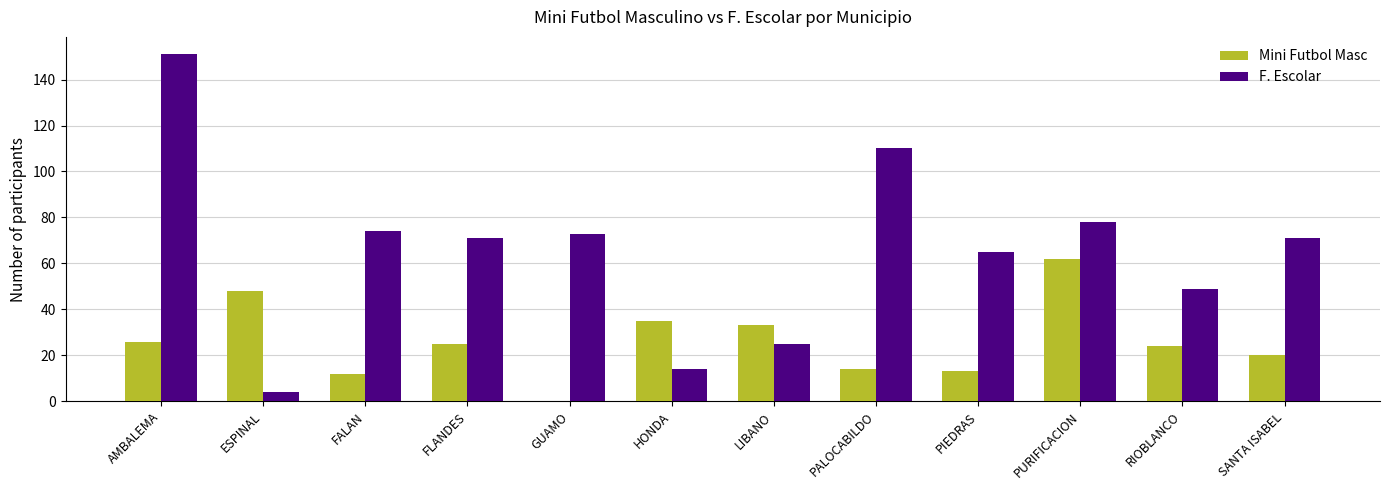

The value of Mini Futbol Masc at FALAN is 7. True or false?

False